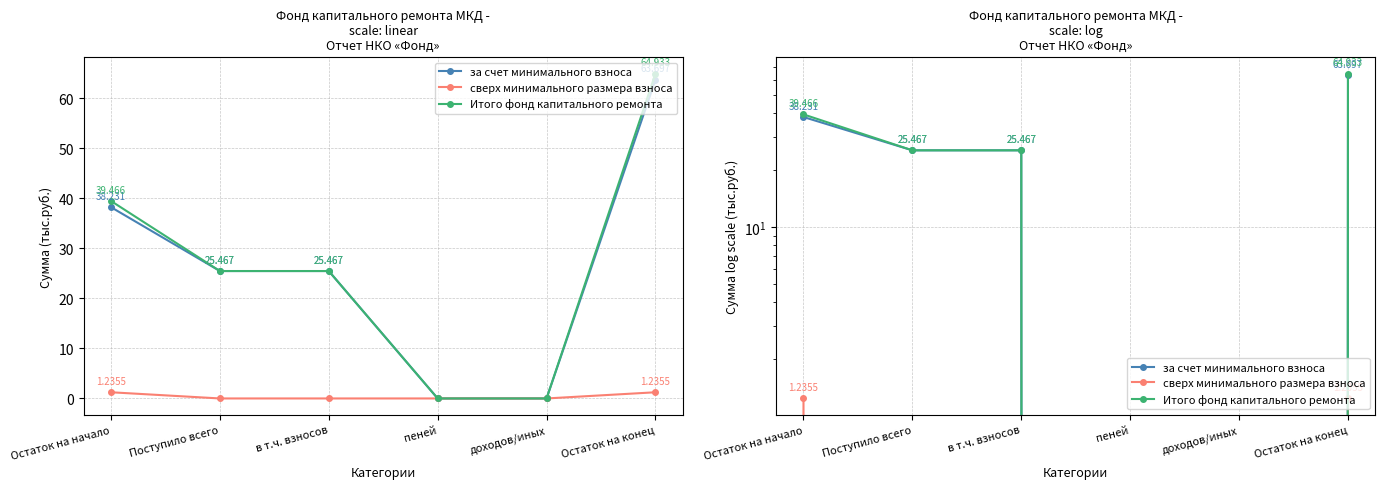

True or false: Итого фонд капитального ремонта has a value of -35.3 at пеней.

False